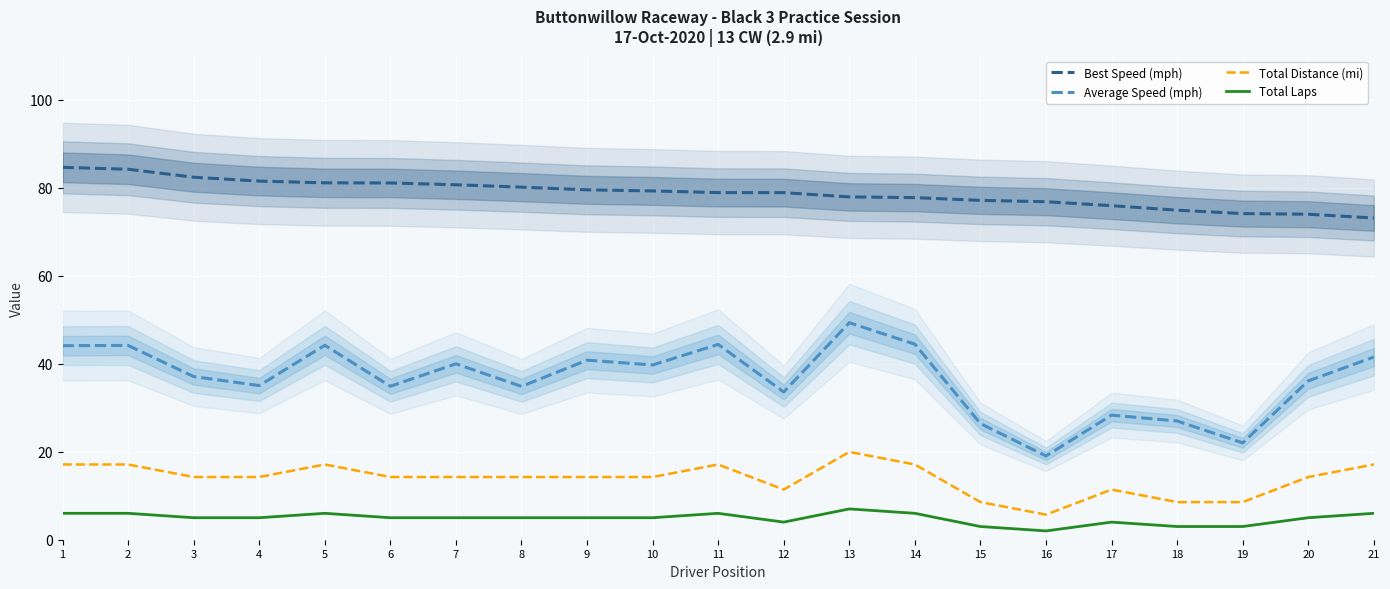

Reading left to right, extract all data points from this chart.

Best Speed (mph): 1=84.6	2=84.2	3=82.4	4=81.5	5=81.1	6=81.1	7=80.7	8=80.1	9=79.5	10=79.3	11=78.9	12=78.9	13=77.9	14=77.7	15=77.1	16=76.8	17=75.9	18=74.9	19=74.1	20=74.0	21=73.1
Average Speed (mph): 1=44.1	2=44.2	3=37.1	4=35.0	5=44.2	6=34.9	7=40.0	8=34.8	9=40.8	10=39.7	11=44.4	12=33.6	13=49.3	14=44.4	15=26.4	16=19.0	17=28.3	18=27.0	19=22.0	20=36.1	21=41.5
Total Distance (mi): 1=17.1	2=17.1	3=14.2	4=14.2	5=17.1	6=14.2	7=14.2	8=14.2	9=14.2	10=14.2	11=17.1	12=11.4	13=19.9	14=17.1	15=8.6	16=5.7	17=11.4	18=8.6	19=8.6	20=14.2	21=17.1
Total Laps: 1=6.0	2=6.0	3=5.0	4=5.0	5=6.0	6=5.0	7=5.0	8=5.0	9=5.0	10=5.0	11=6.0	12=4.0	13=7.0	14=6.0	15=3.0	16=2.0	17=4.0	18=3.0	19=3.0	20=5.0	21=6.0